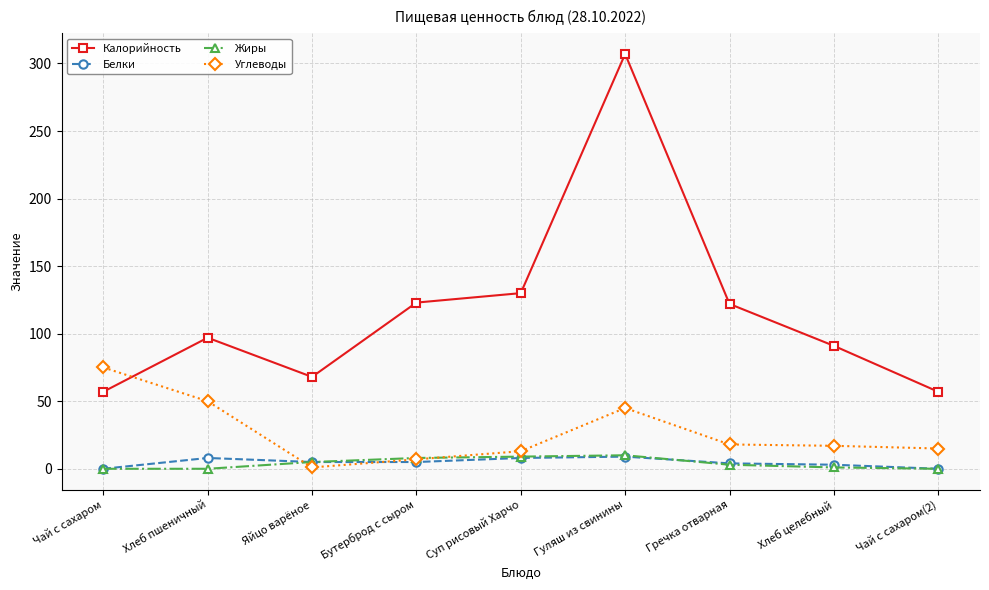

Which series changed the most between Гуляш из свинины and Чай с сахаром(2)?

Калорийность